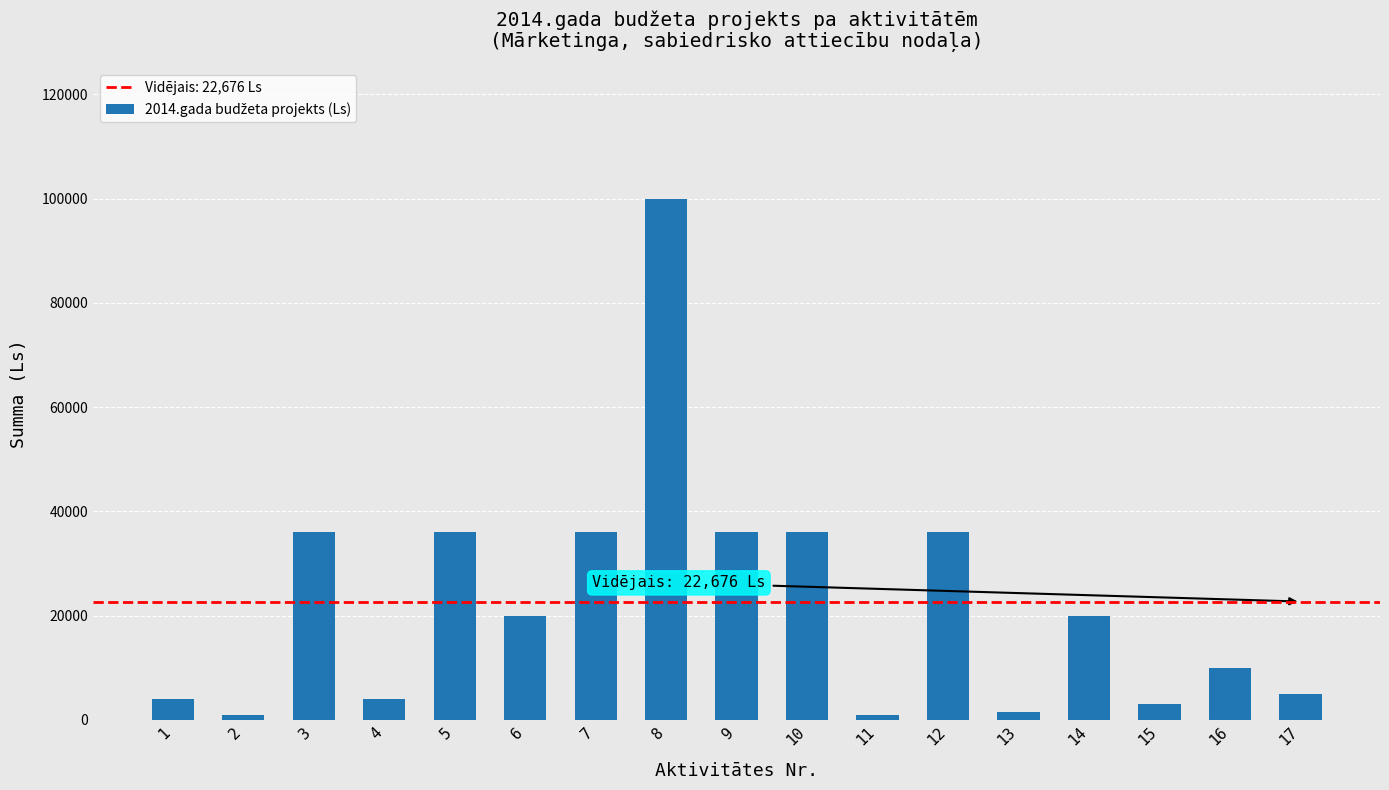

Is it true that the value at 16 is 2550?

False